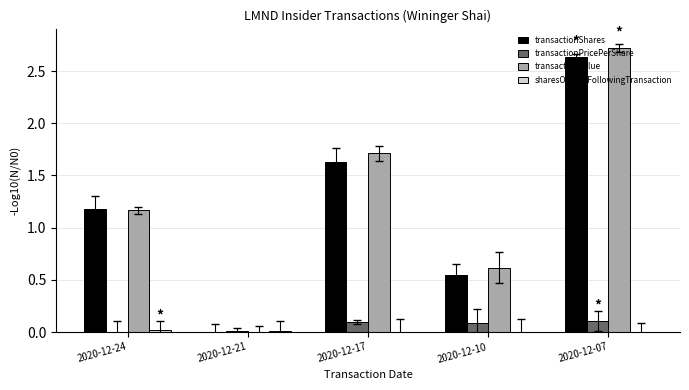

Are the bars grouped side by side (vs. stacked)?

Yes